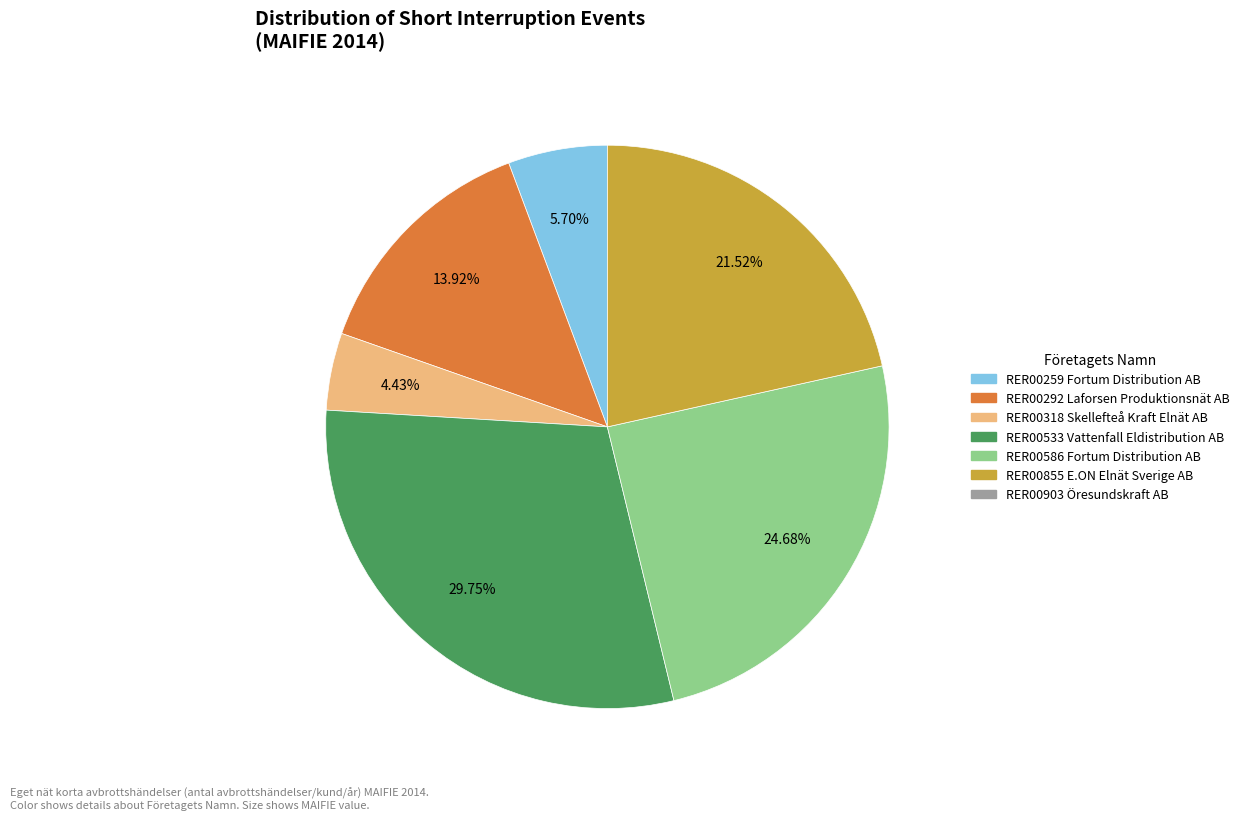

Does any single category account for the majority?

No